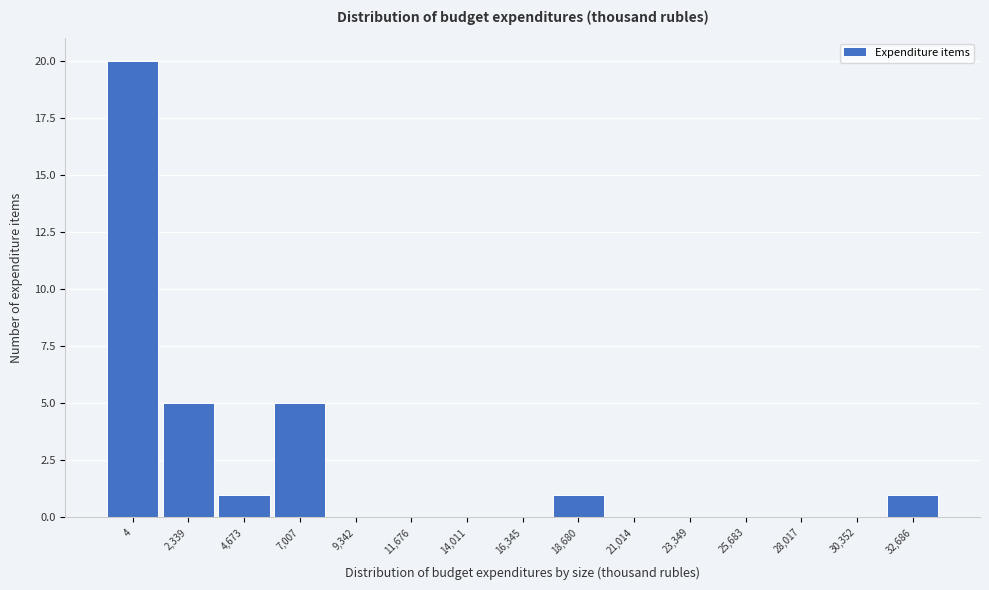

Reading left to right, list all the values displayed in this chart.

4=20	2,339=5	4,673=1	7,007=5	9,342=0	11,676=0	14,011=0	16,345=0	18,680=1	21,014=0	23,349=0	25,683=0	28,017=0	30,352=0	32,686=1